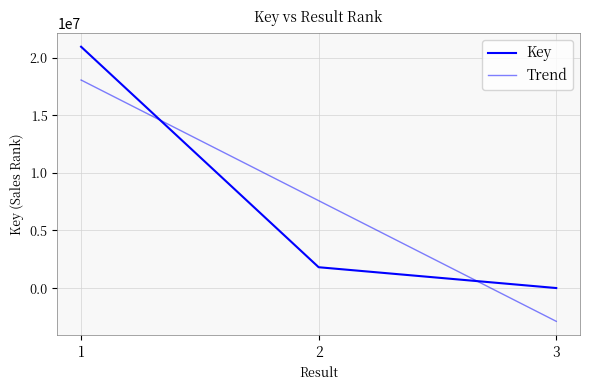

What is the sum of the values at 3 and 1?

20942715